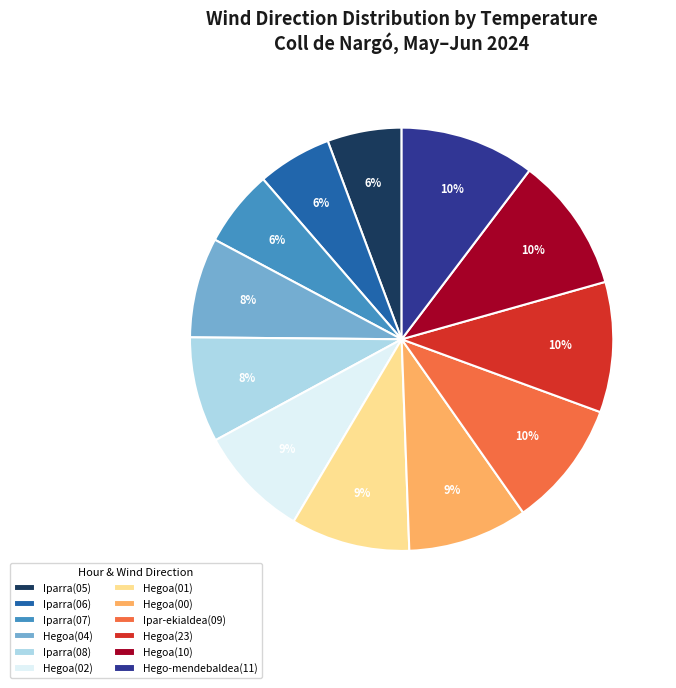

Which has a higher value, Hego-mendebaldea(11) or Iparra(07)?

Hego-mendebaldea(11)